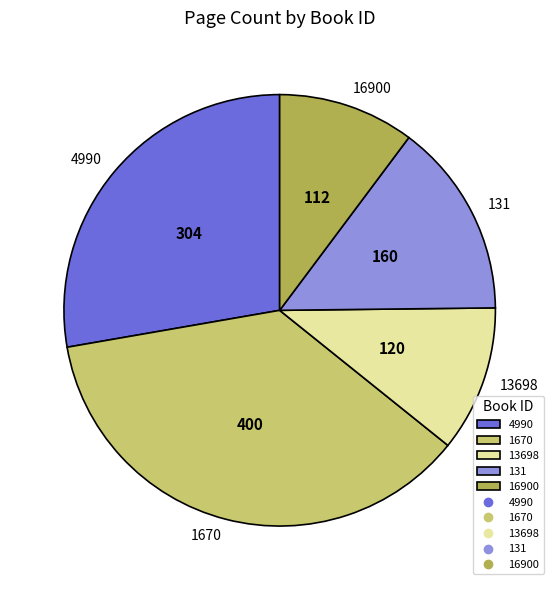

Does any single category account for the majority?

No